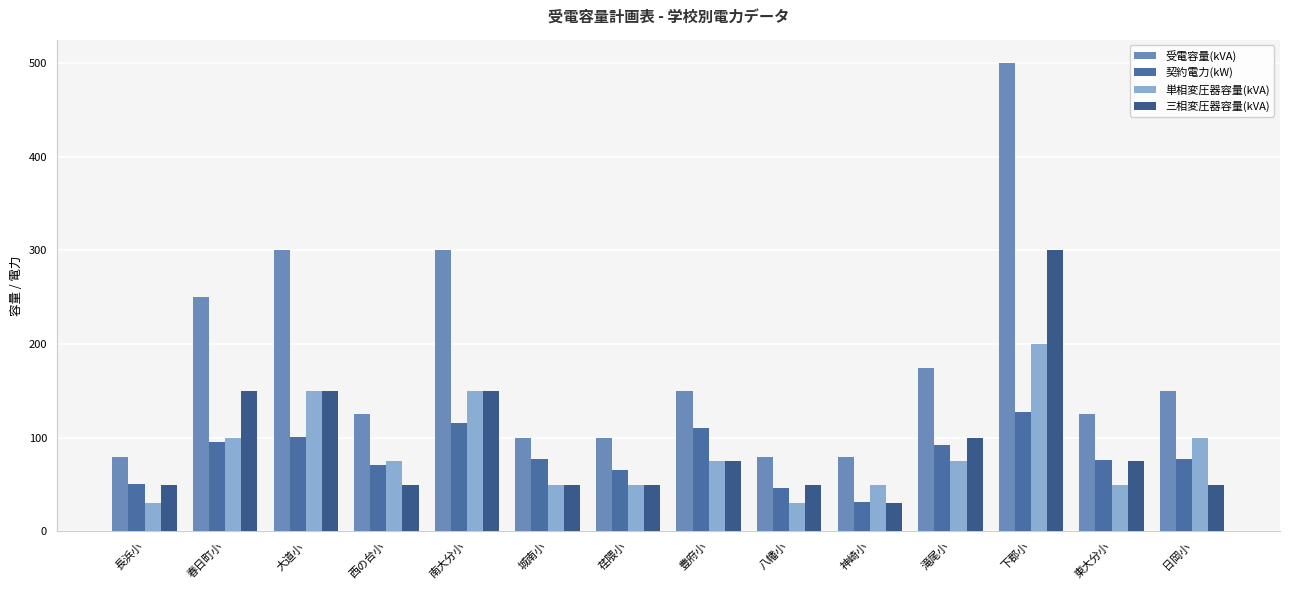

Between 長浜小 and 南大分小, which series saw the biggest shift?

受電容量(kVA)